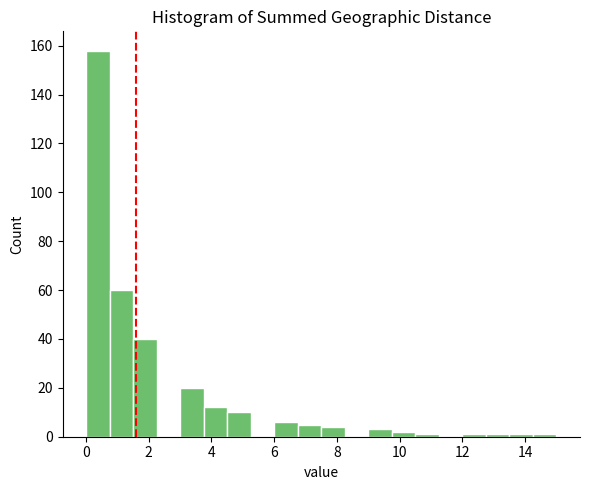

Around what value on the x-axis is the tallest bar? Give the approximate position of its centre, as read against the axis.

0.4